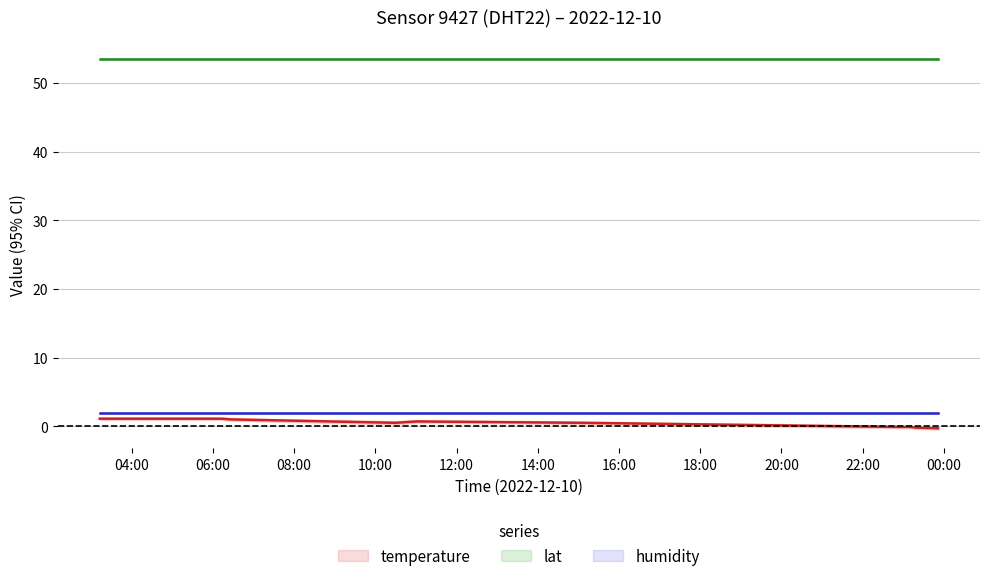

List the labels in order of lat value, largest first.

04:00, 06:00, 08:00, 10:00, 12:00, 14:00, 16:00, 18:00, 20:00, 22:00